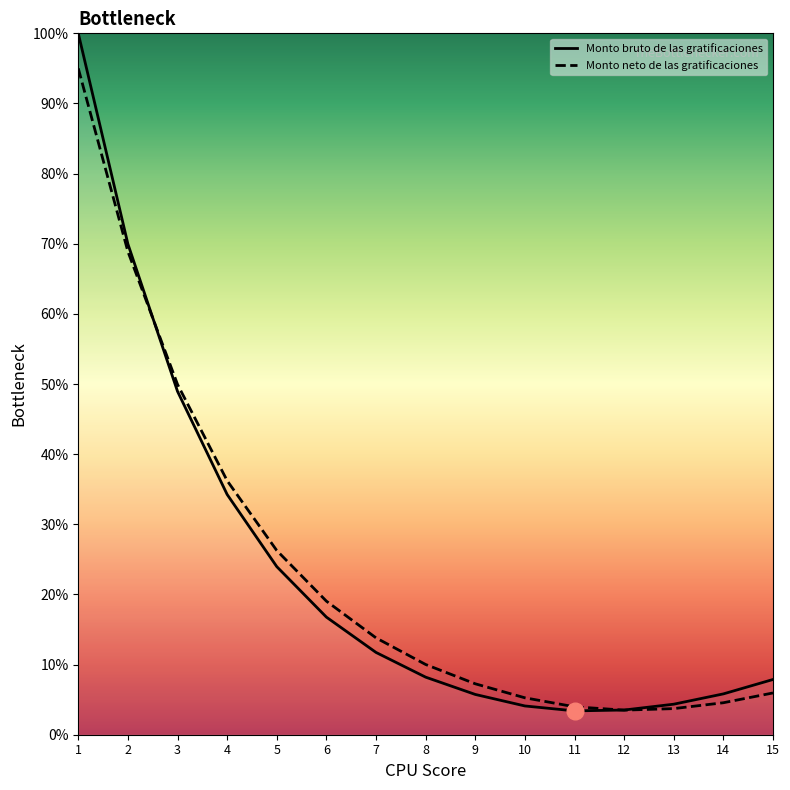

Which series changed the most between 9 and 12?

Monto neto de las gratificaciones